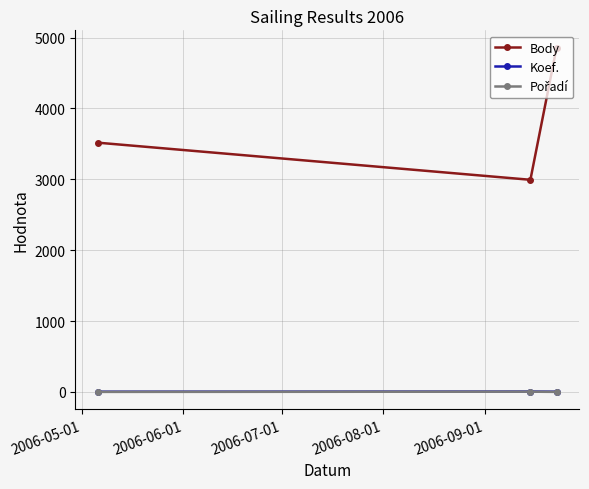

What is the maximum value shown in the chart?

4860